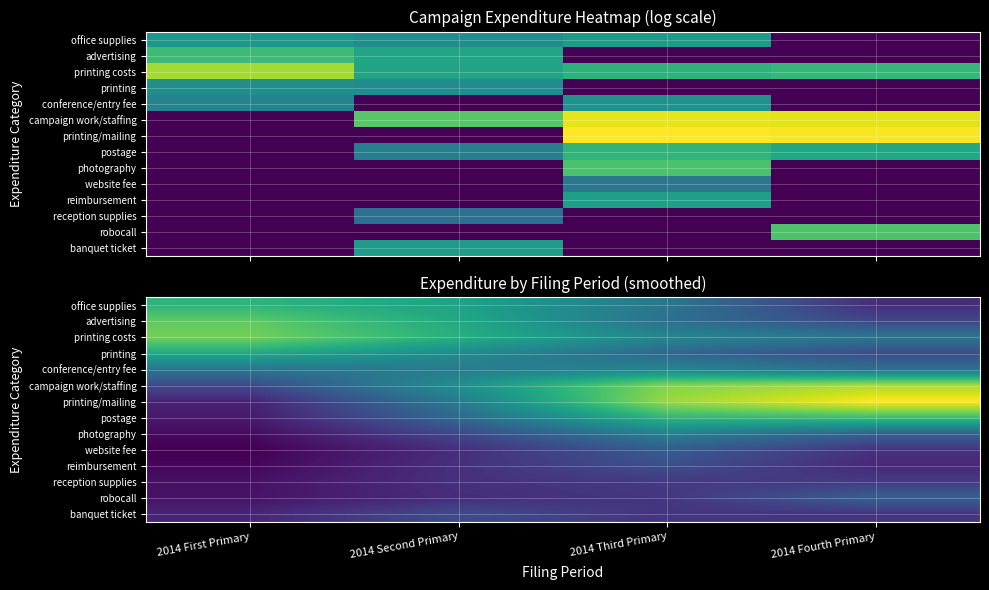

Which series has the largest range (max minus min)?

printing/mailing